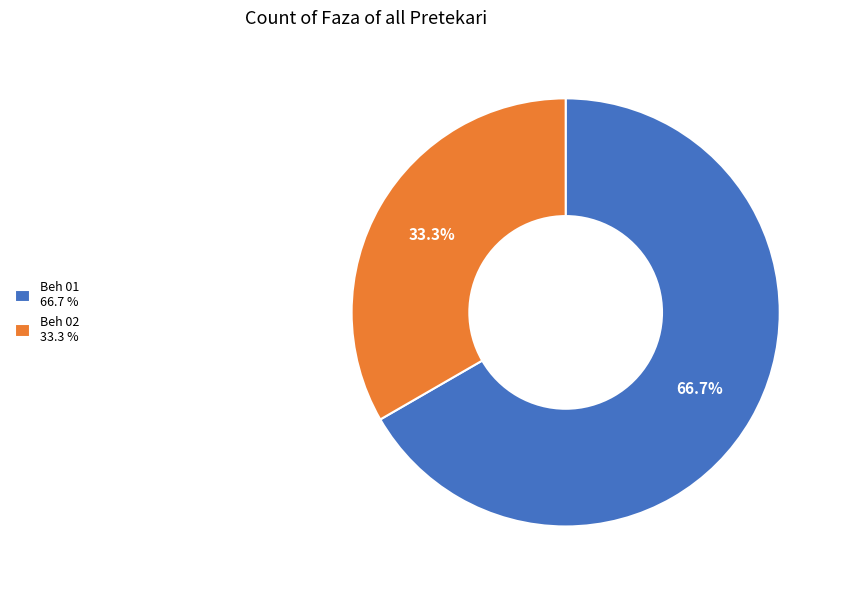

Which slice is the largest?

Beh 01